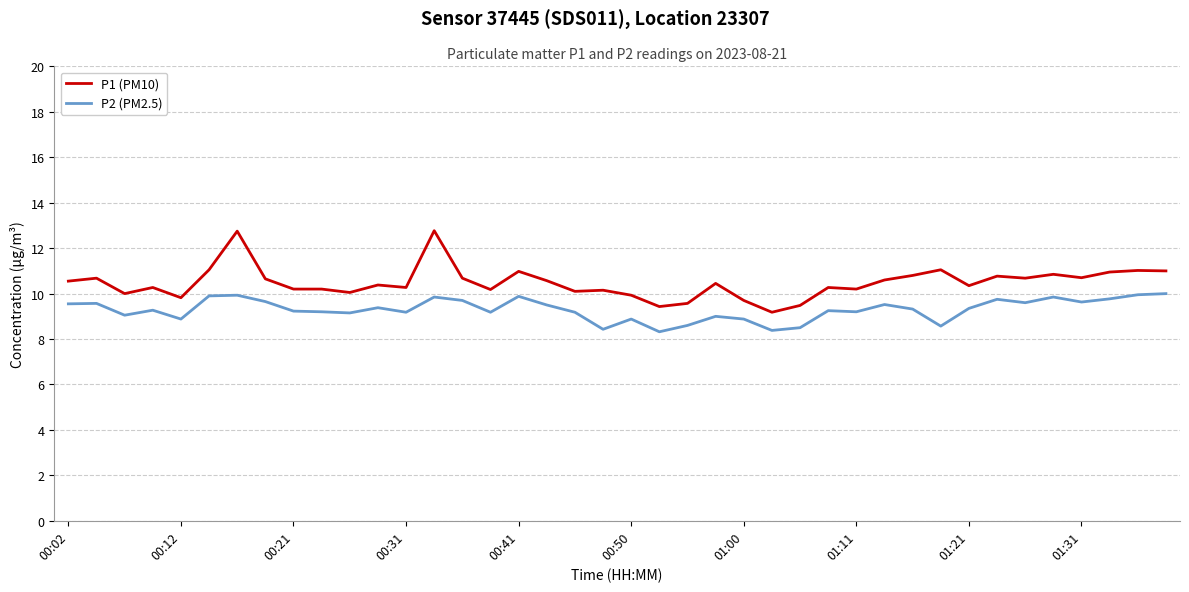

True or false: P2 (PM2.5) and P1 (PM10) cross at least once.

False